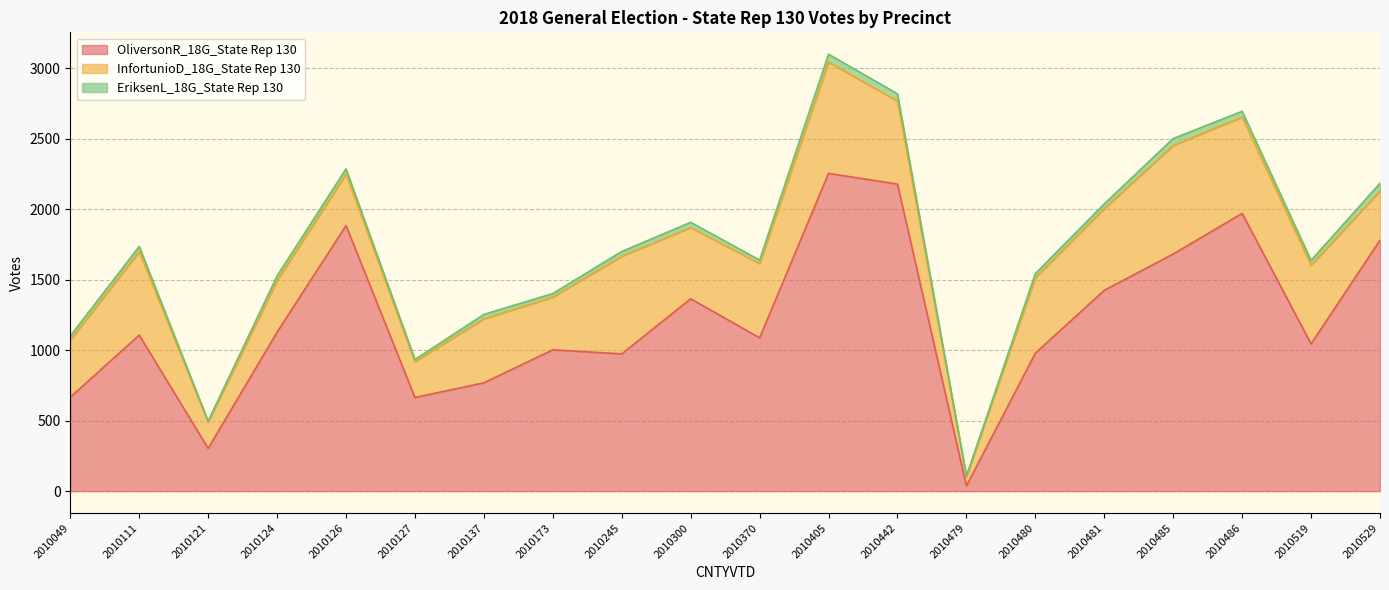

How many values in the OliversonR_18G_State Rep 130 series exceed 1106?

9